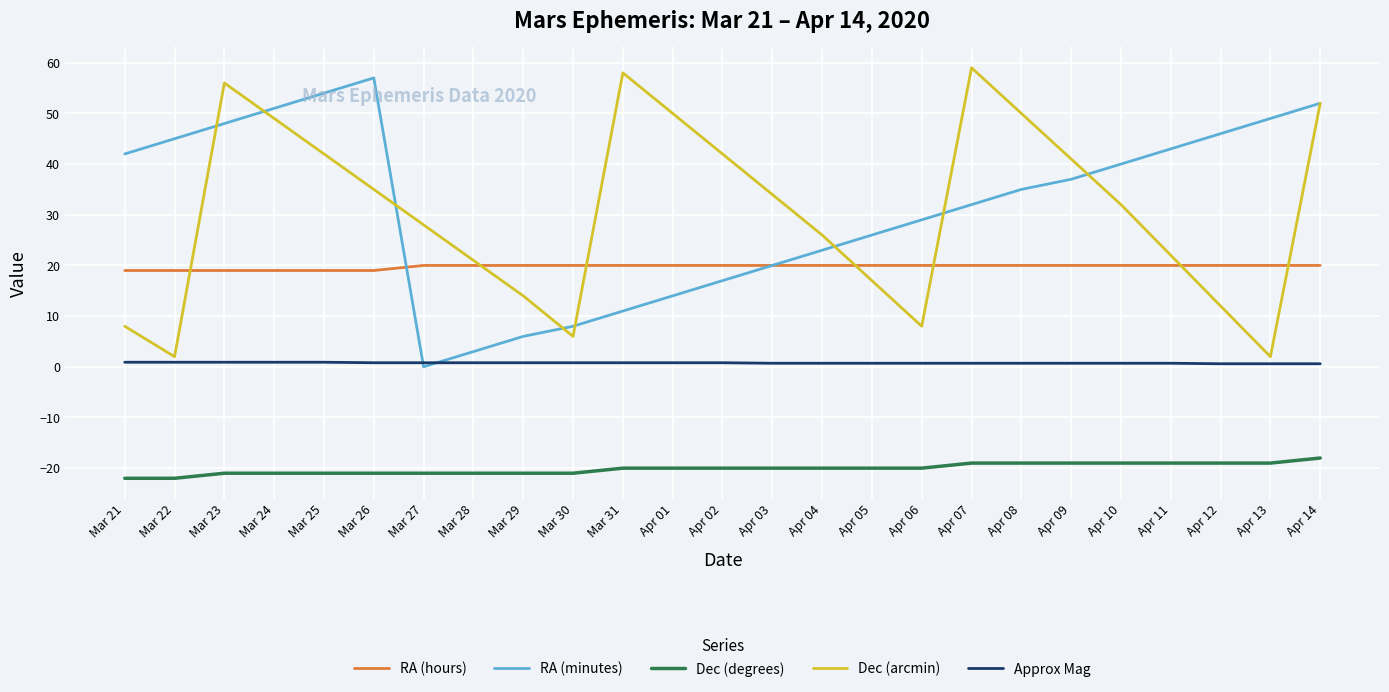

Rank the series at Apr 07 from lowest to highest value.

Dec (degrees), Approx Mag, RA (hours), RA (minutes), Dec (arcmin)